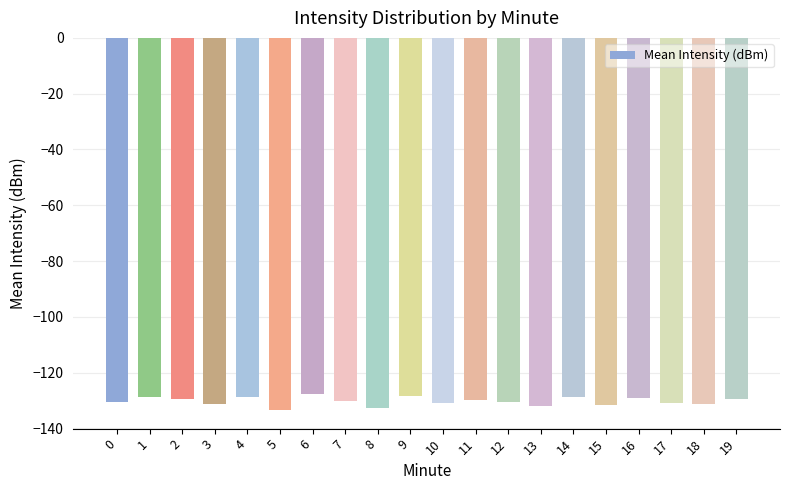

What is the value of the 19th bar from the left?

-131.3